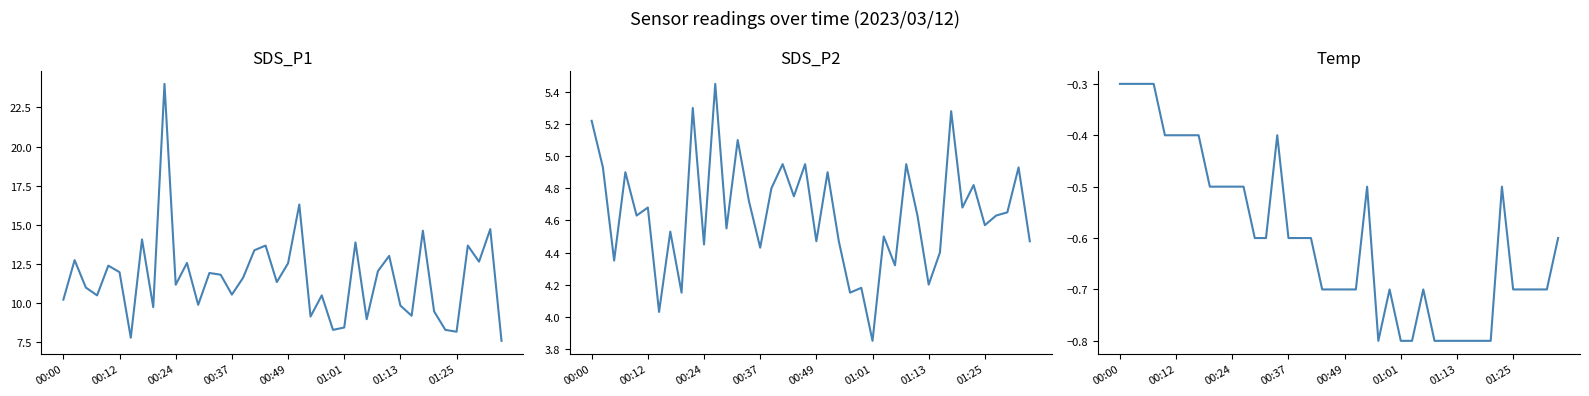

How many data points does each series have?

40